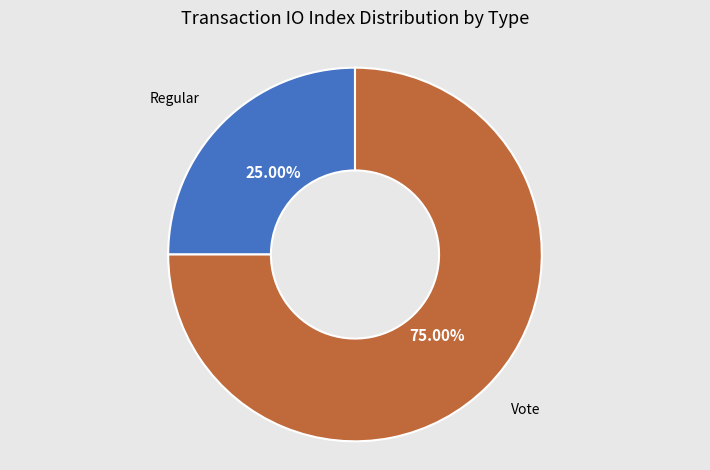

Is there a majority slice in this chart?

Yes